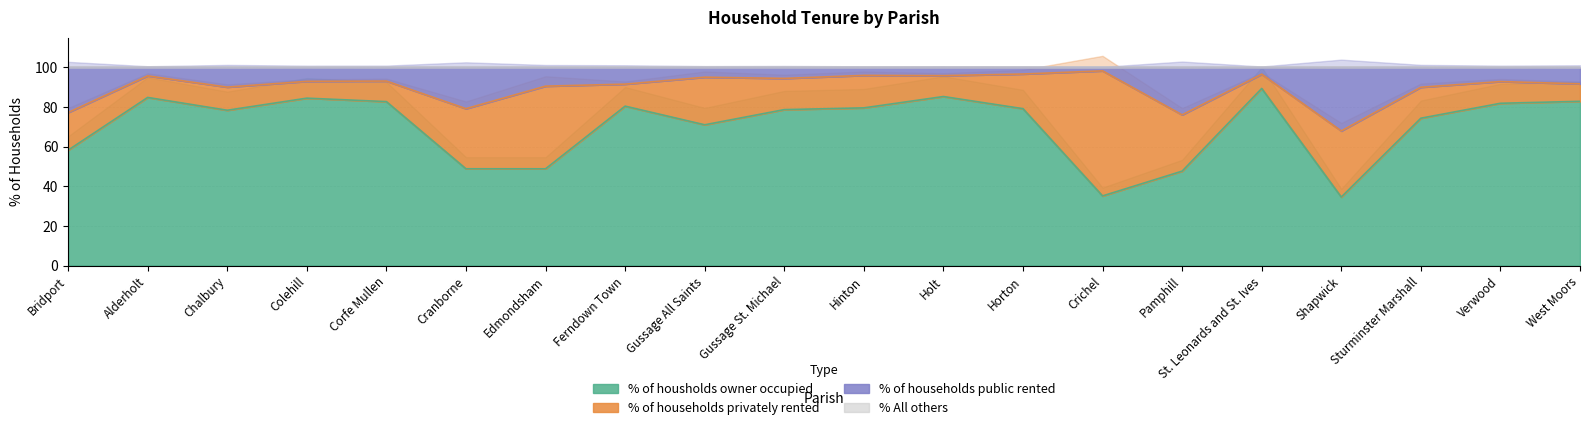

At which label does % All others first exceed 100?

Ferndown Town